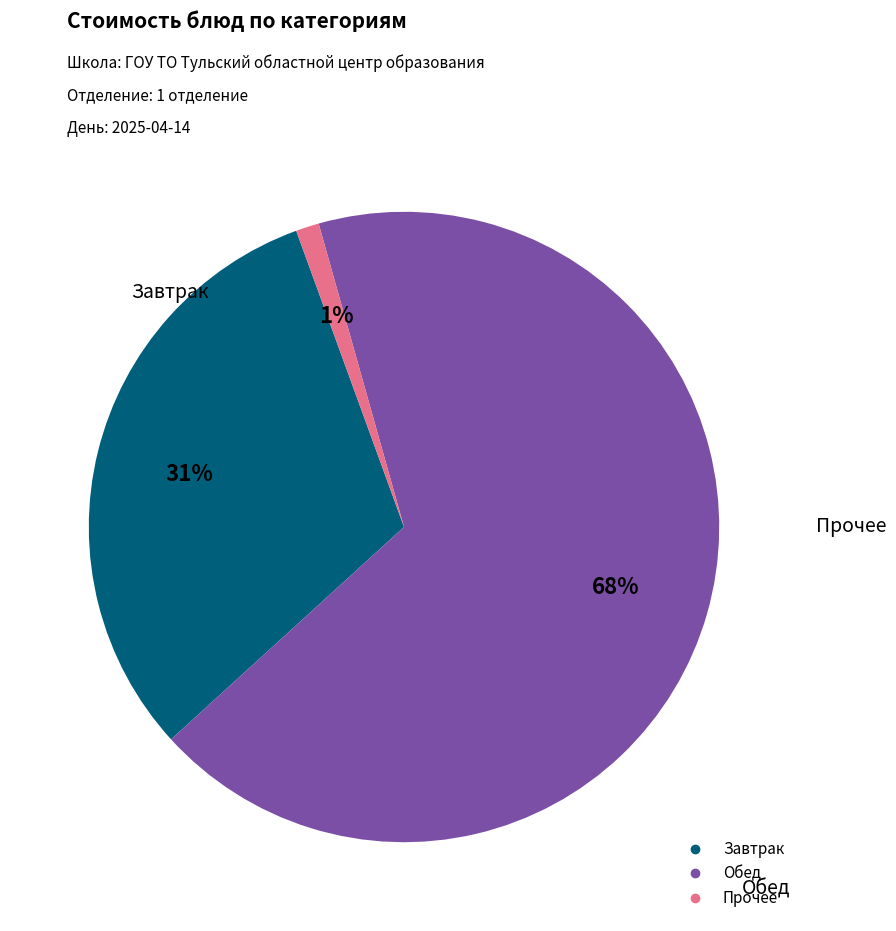

Is there any slice that represents more than half of the pie?

Yes